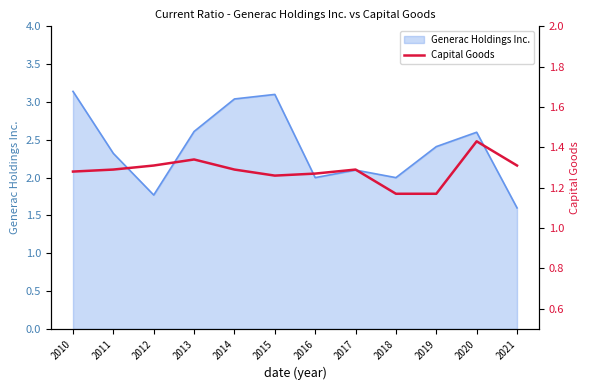

The Generac Holdings Inc. series shows 1.6 at 2014. True or false?

False